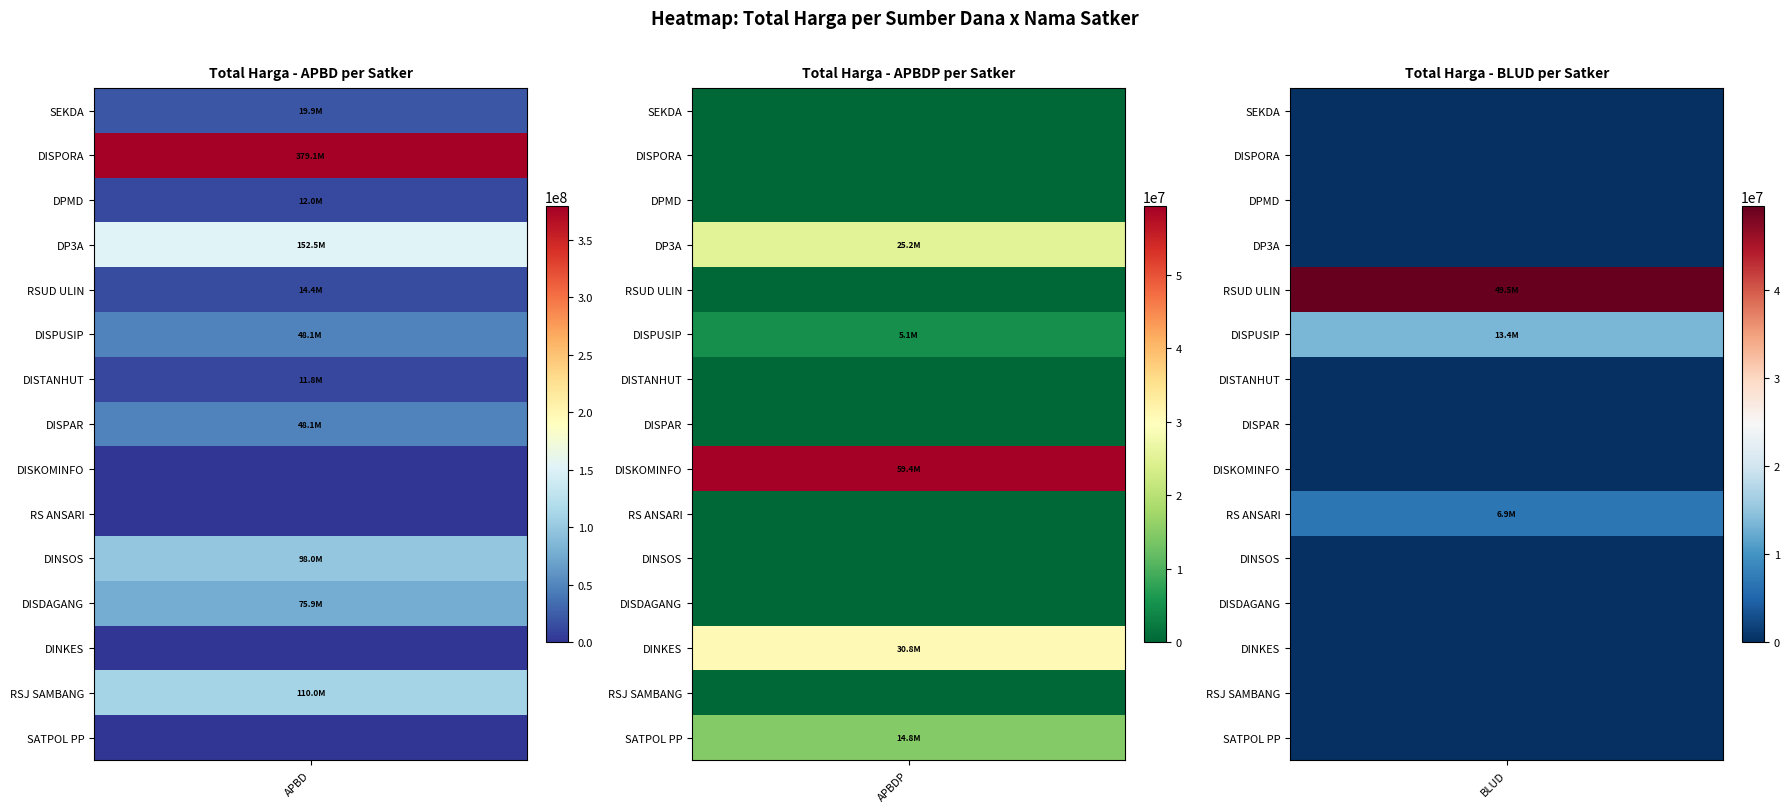

Rank the series at DINAS PEMBERDAYAAN MASYARAKAT DAN DESA from lowest to highest value.

APBDP, BLUD, APBD